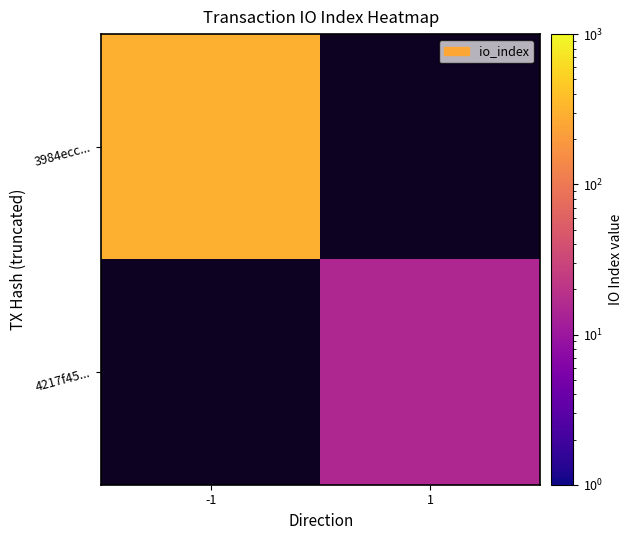

List the series in order of their overall mean, highest first.

3984ecc..., 4217f45...